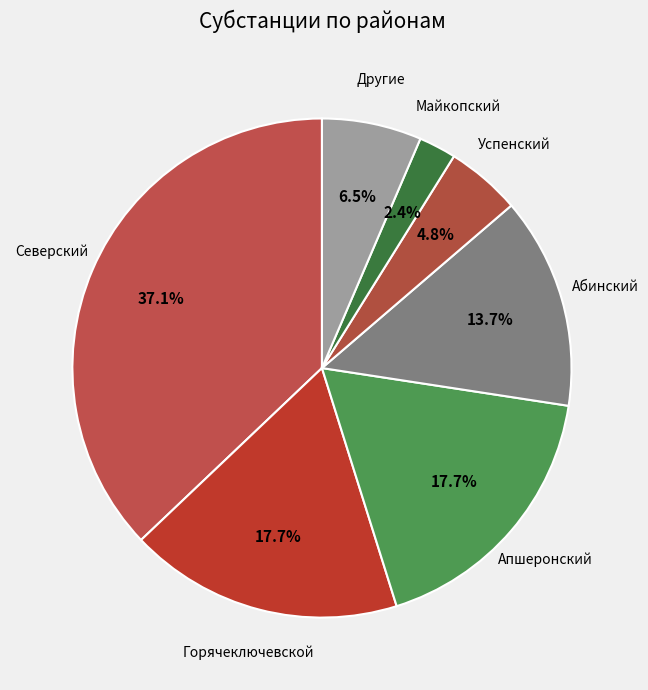

How many slices are in this pie chart?

7